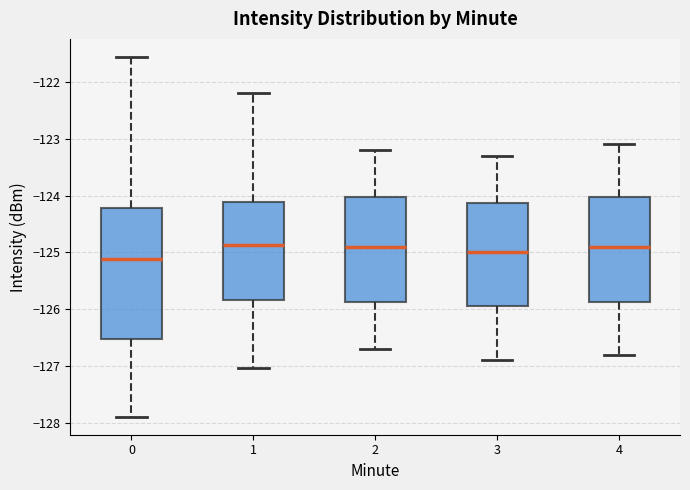

Reading left to right, read every box against the y-axis: the position of its median line, the range the box covers, and the ends of its whiskers. The values are not printed on the chart, so give them approximately, as read against the axis.

0: median -125.1, box -126.5 to -124.2, whiskers -127.9 to -121.6
1: median -124.9, box -125.8 to -124.1, whiskers -127.0 to -122.2
2: median -124.9, box -125.9 to -124.0, whiskers -126.7 to -123.2
3: median -125.0, box -125.9 to -124.1, whiskers -126.9 to -123.3
4: median -124.9, box -125.9 to -124.0, whiskers -126.8 to -123.1